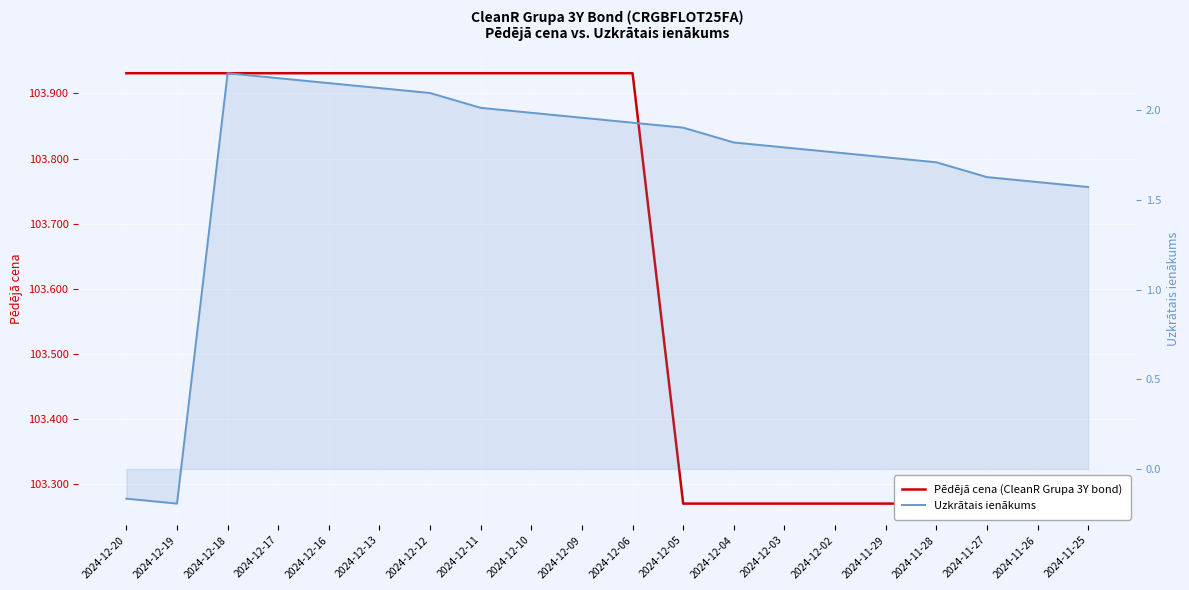

Is it true that Pēdējā cena (CleanR Grupa 3Y bond) equals 174.9 at 2024-12-20?

False